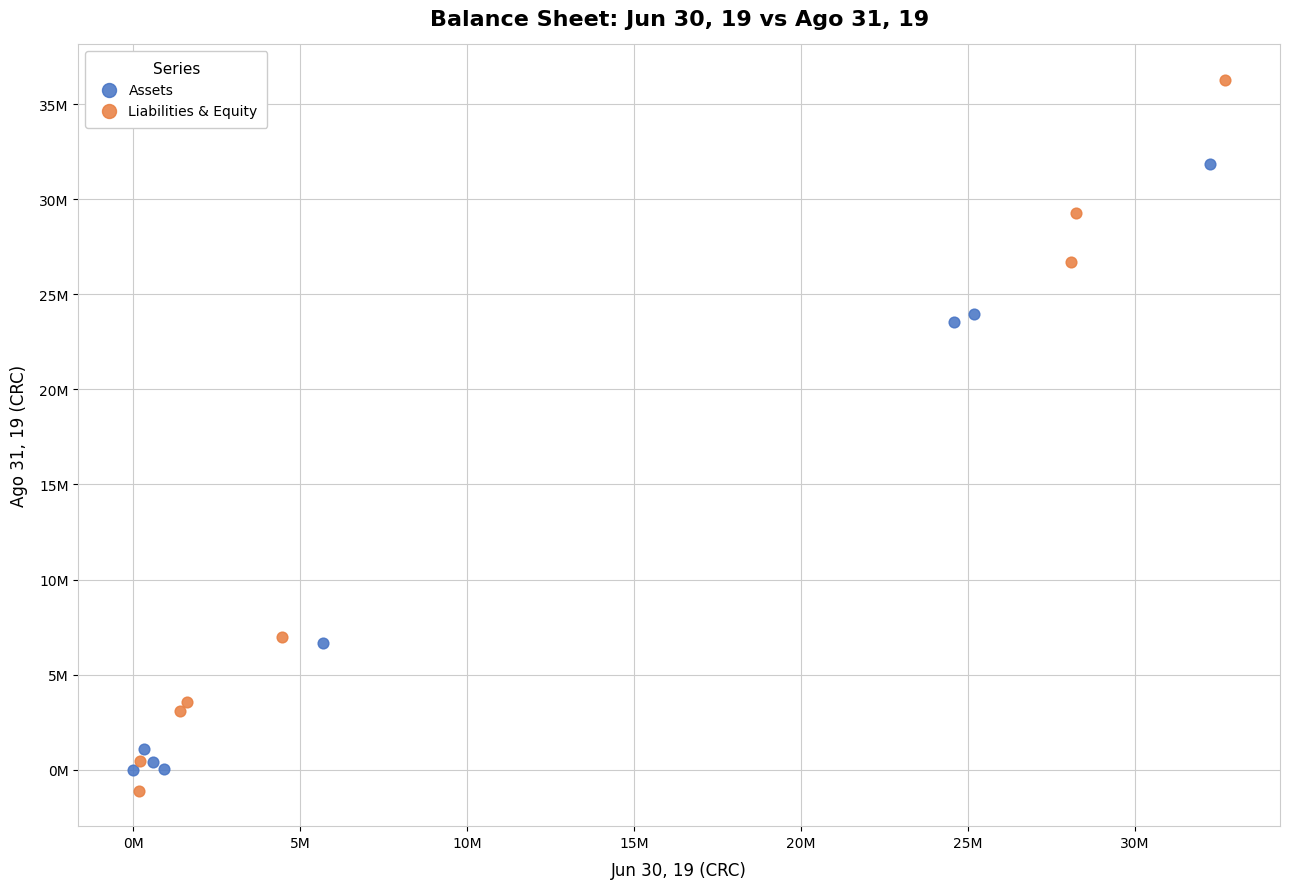

Which series reaches the maximum Y coordinate?

Liabilities & Equity